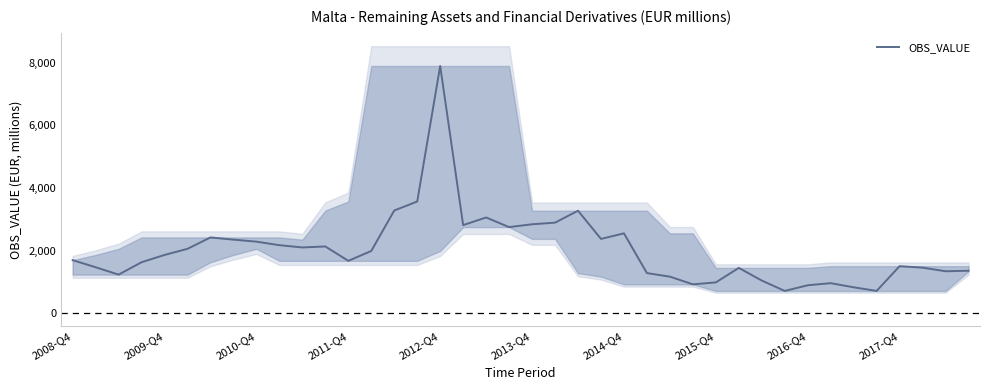

How many data points does each series have?

40